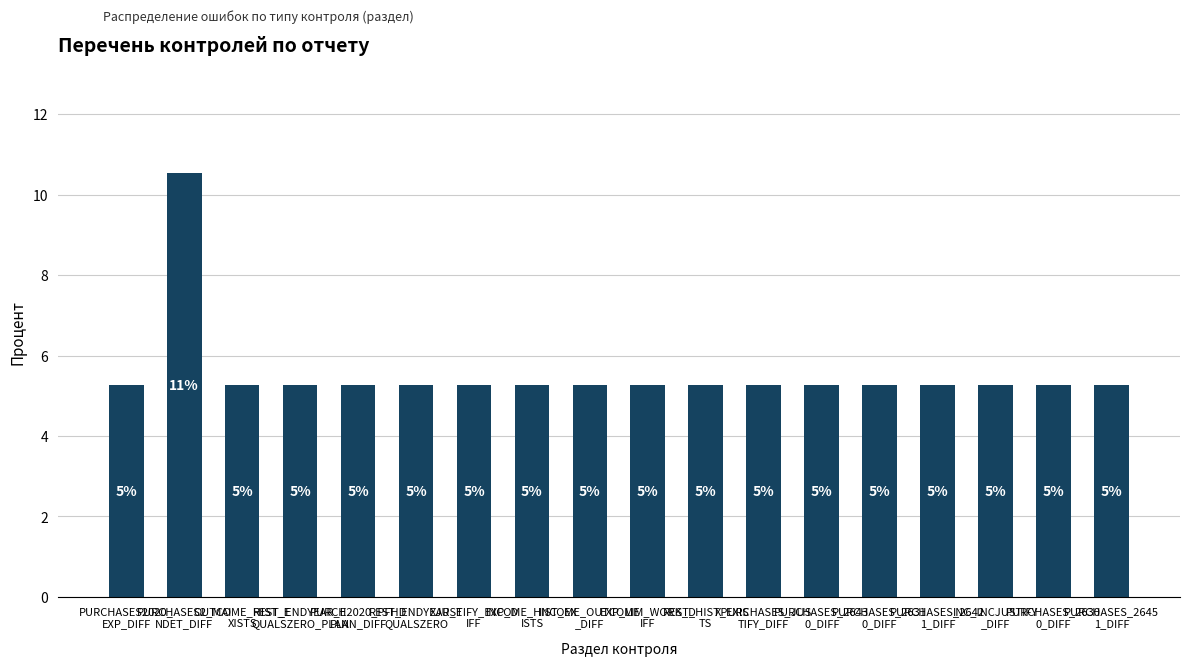

Reading left to right, transcribe all the data shown in this chart.

PURCHASES2020_
EXP_DIFF=5.3	PURCHASES2_MAI
NDET_DIFF=10.5	OUTCOME_HIST_E
XISTS=5.3	REST_ENDYEAR_E
QUALSZERO_PLAN=5.3	PURCH2020_PFHD
PLAN_DIFF=5.3	REST_ENDYEAR_E
QUALSZERO=5.3	XJUSTIFY_EXP_D
IFF=5.3	INCOME_HIST_EX
ISTS=5.3	INCOME_OUTCOME
_DIFF=5.3	EXP_LIM_WORK_D
IFF=5.3	REST_HIST_EXIS
TS=5.3	XPURCHASES_JUS
TIFY_DIFF=5.3	PURCHASES_2643
0_DIFF=5.3	PURCHASES_2631
0_DIFF=5.3	PURCHASES_2642
1_DIFF=5.3	INC_INCJUSTIFY
_DIFF=5.3	PURCHASES_2630
0_DIFF=5.3	PURCHASES_2645
1_DIFF=5.3